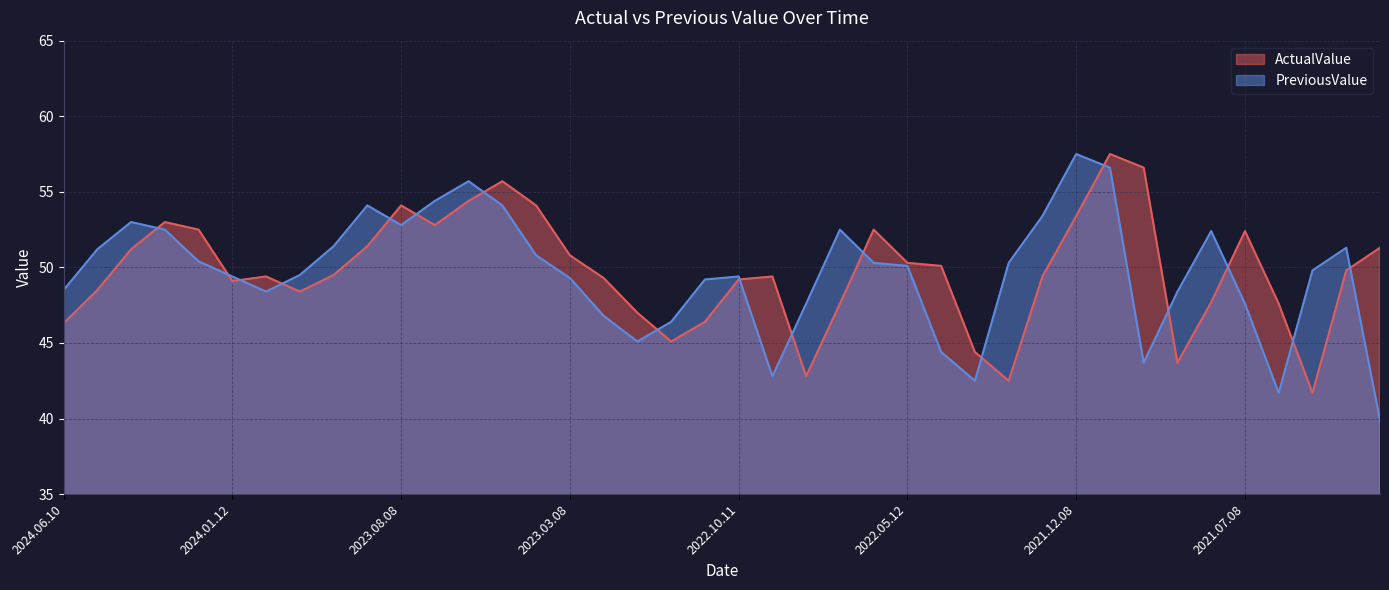

What is the average value of the ActualValue series?

49.7